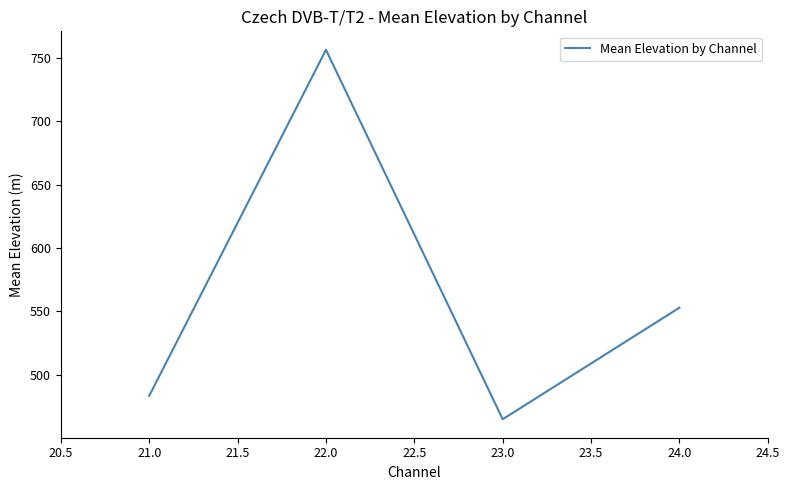

Reading left to right, what are all the values shown in this chart?

21.0=483.4	22.0=756.6	23.0=464.9	24.0=553.0